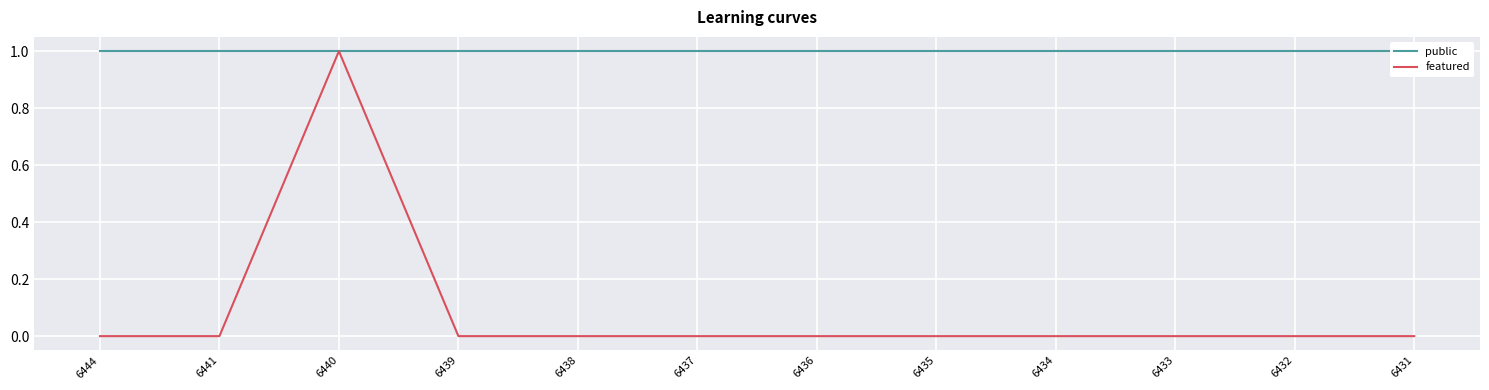

True or false: public and featured intersect in this chart.

False